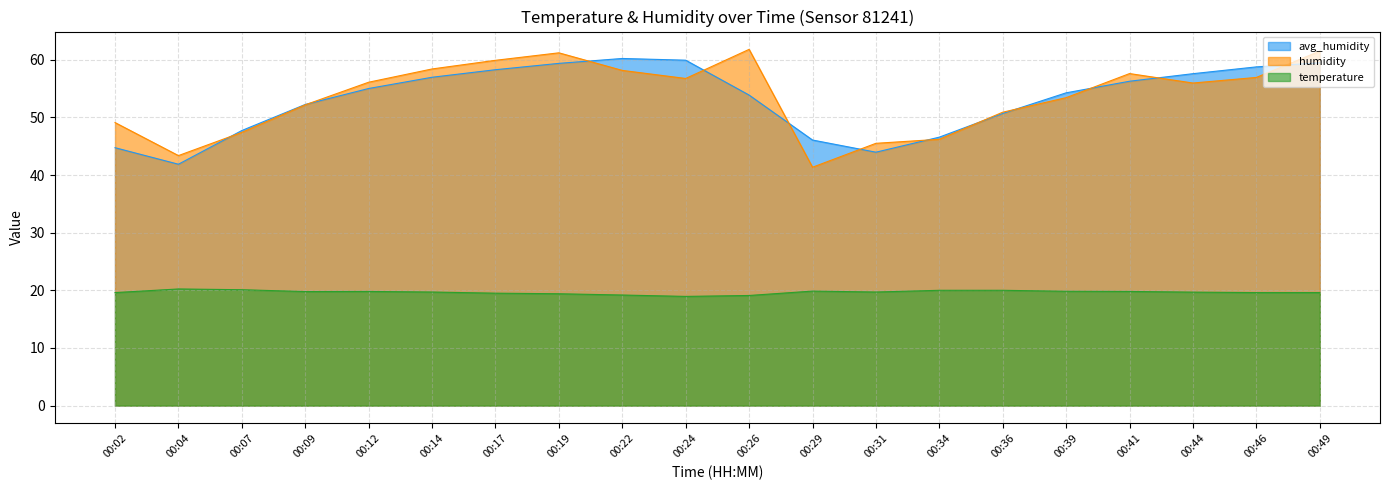

How many data points in avg_humidity are less than 55?

10